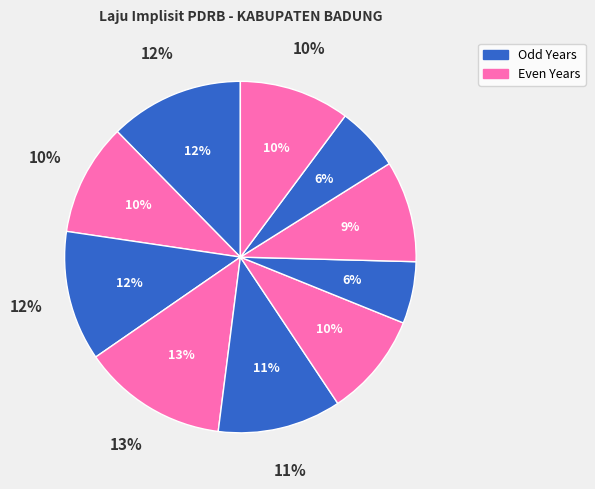

Does Tahun 2017 represent more than half of the total?

No